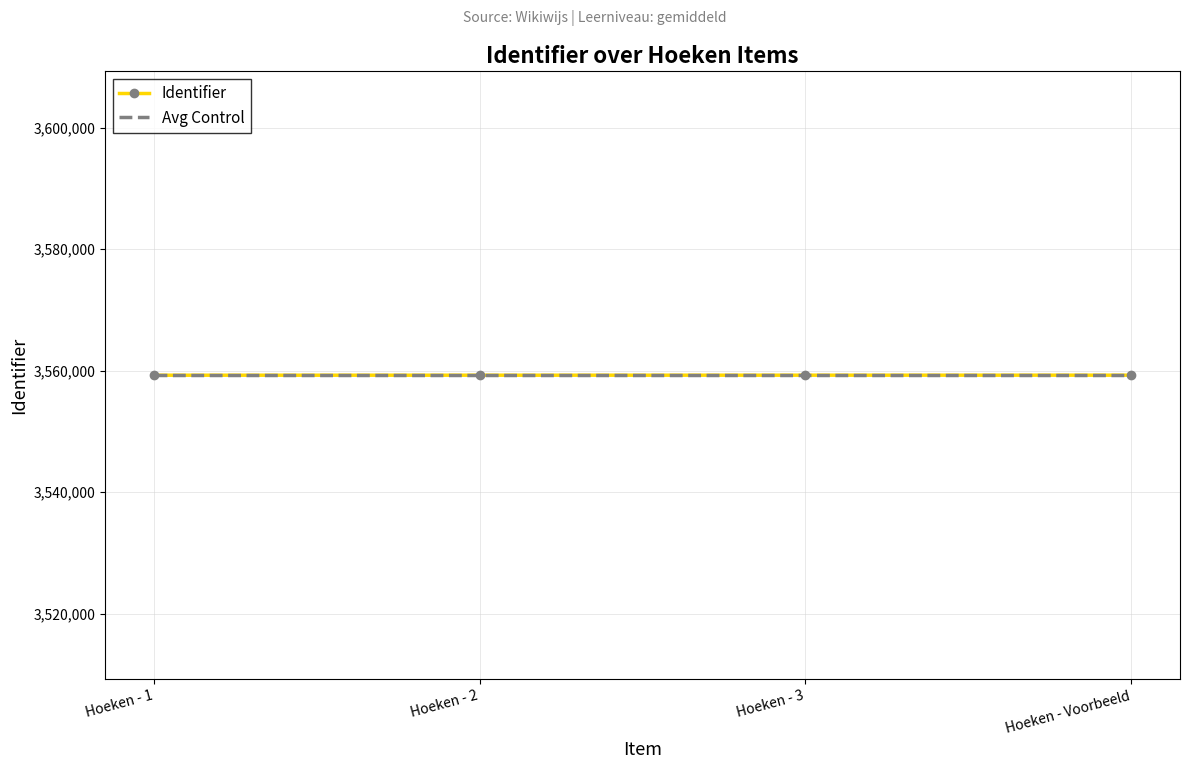

What is the maximum value shown in the chart?

3559275